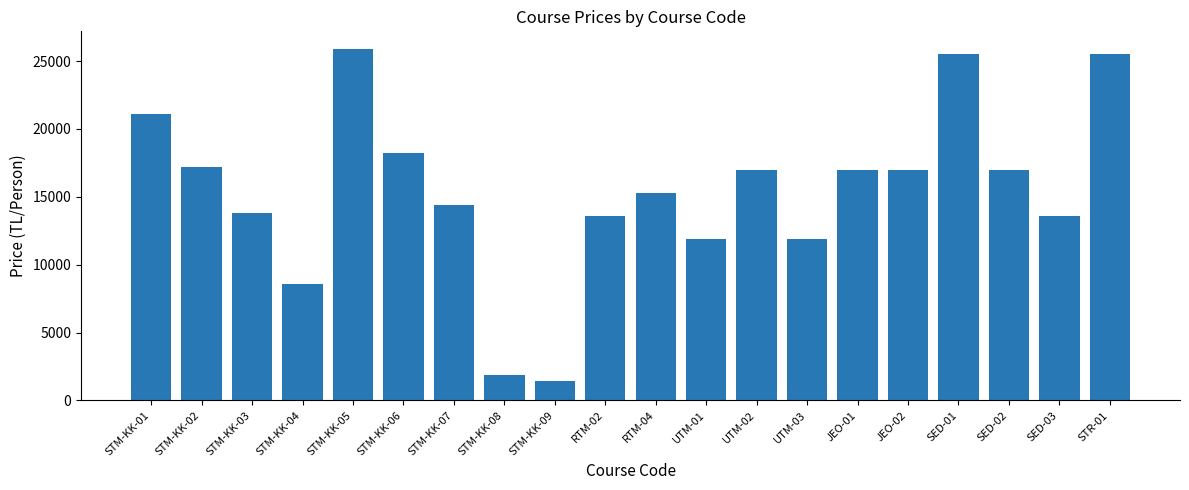

What value does the data have at RTM-02?

13600